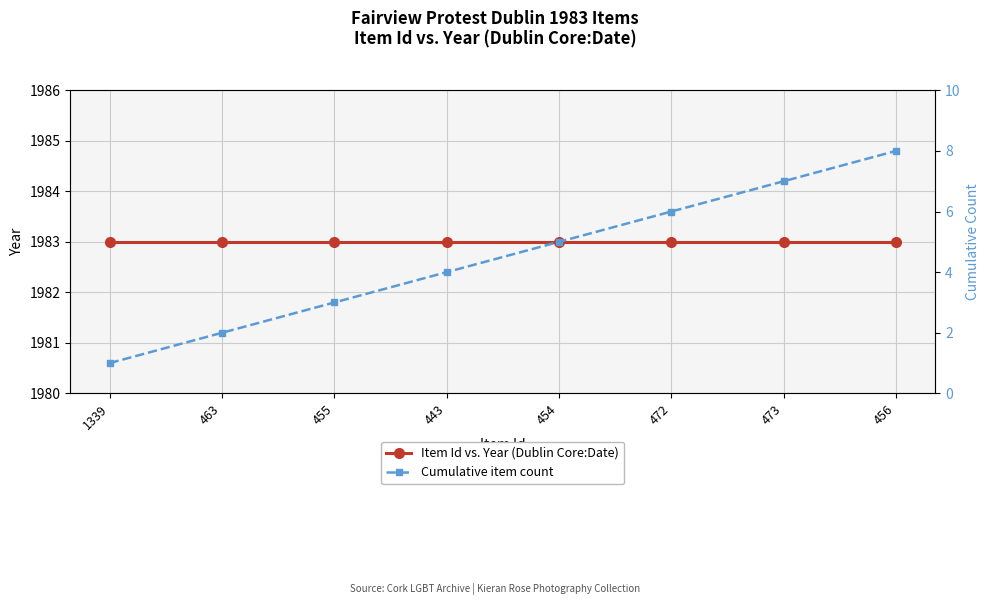

Reading left to right, what are all the values shown in this chart?

Item Id vs. Year (Dublin Core:Date): 1983	1983	1983	1983	1983	1983	1983	1983
Cumulative item count: 1	2	3	4	5	6	7	8